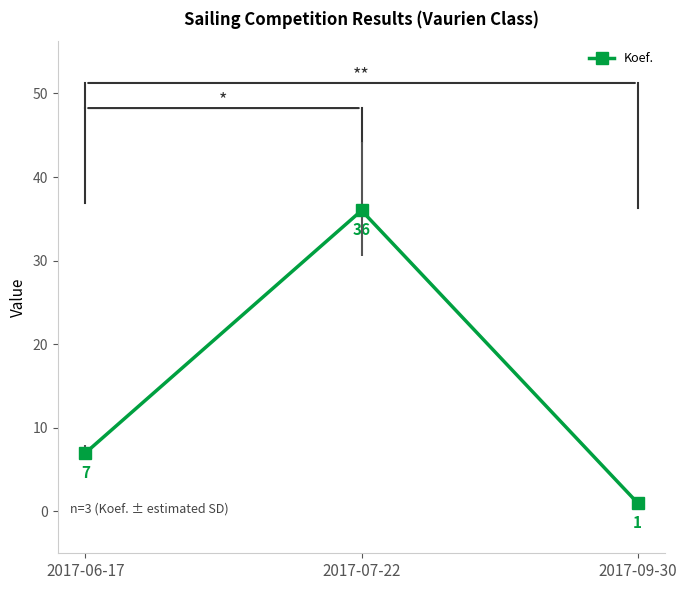

The value at 2017-06-17 is 10. True or false?

False